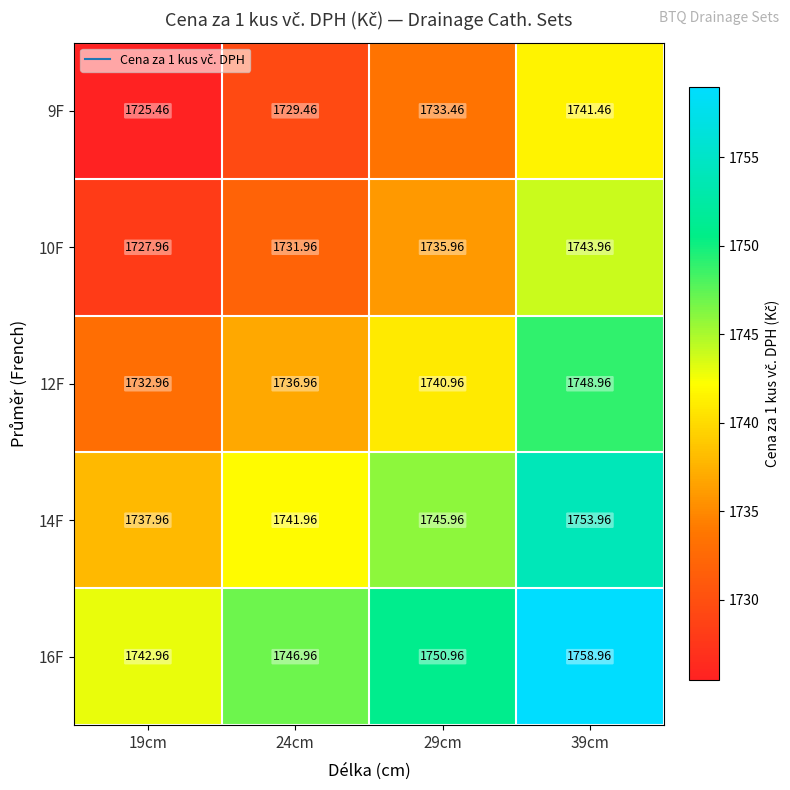

Rank the series at 29cm from lowest to highest value.

9F, 10F, 12F, 14F, 16F